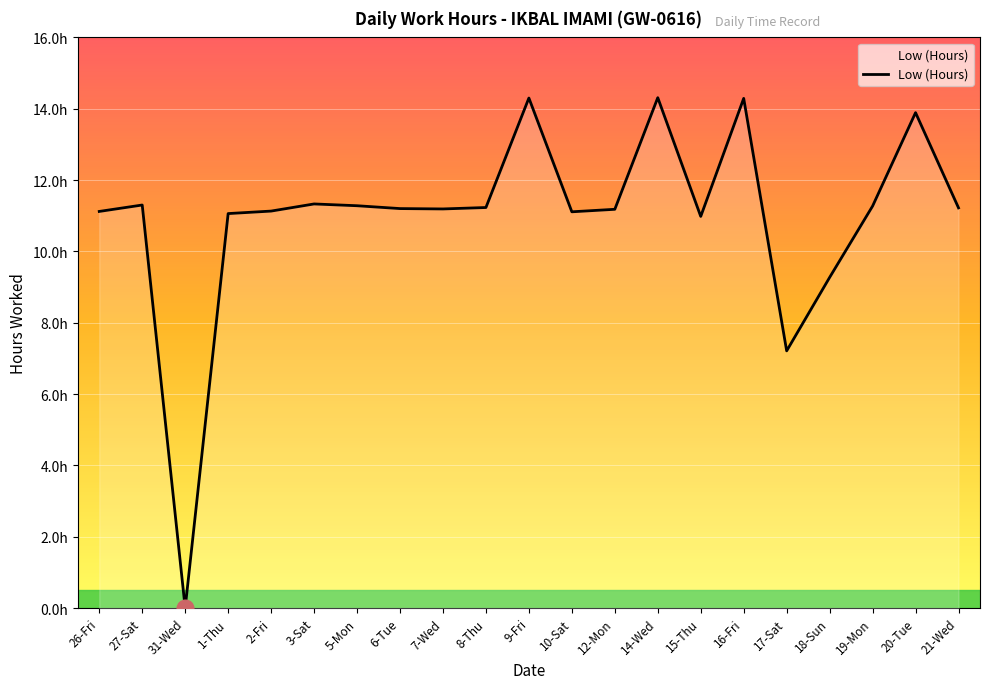

The chart shows a value of 11.2 at 8-Thu. True or false?

True